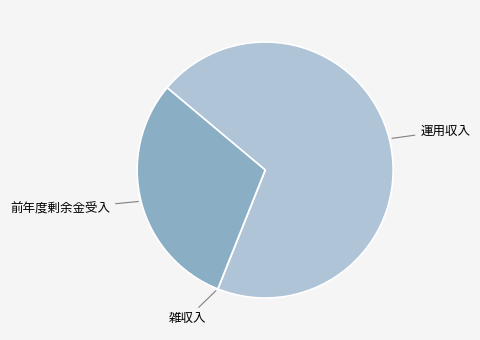

Is there any slice that represents more than half of the pie?

Yes